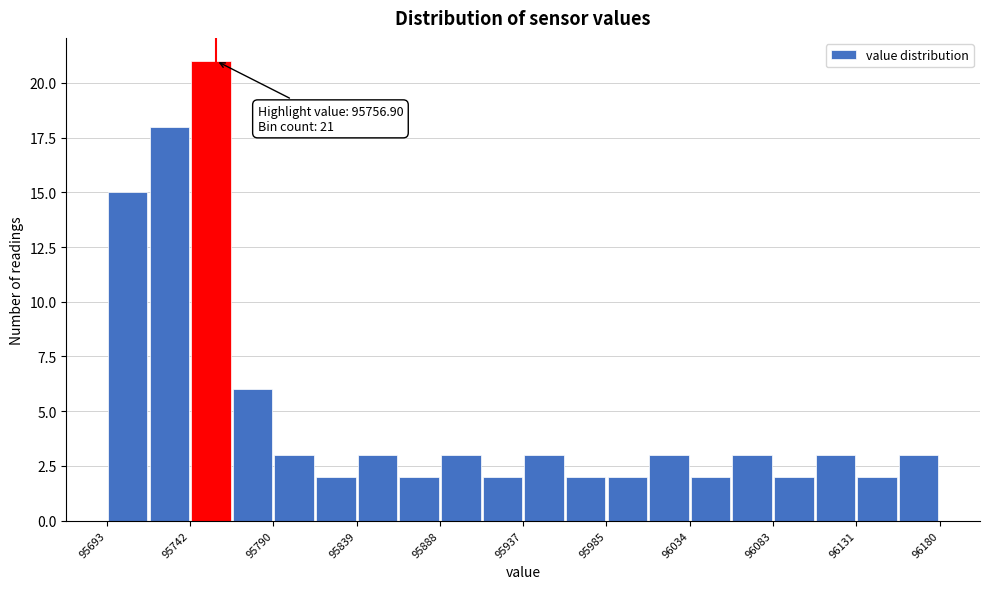

Which range on the x-axis has the tallest bar?

95740 to 95765